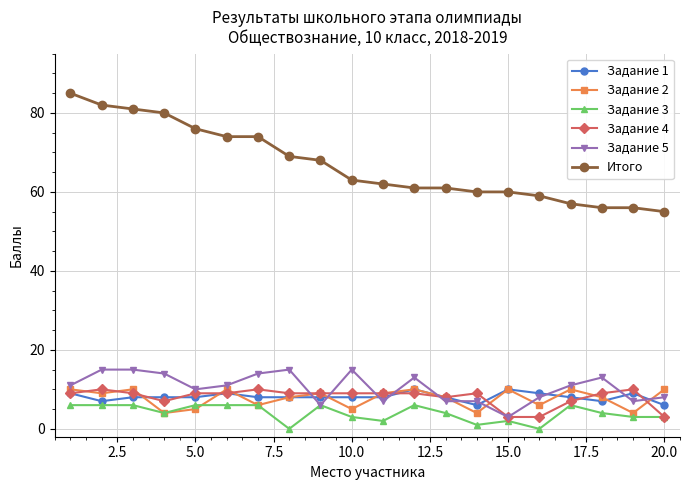

Which series has the widest spread of values?

Итого